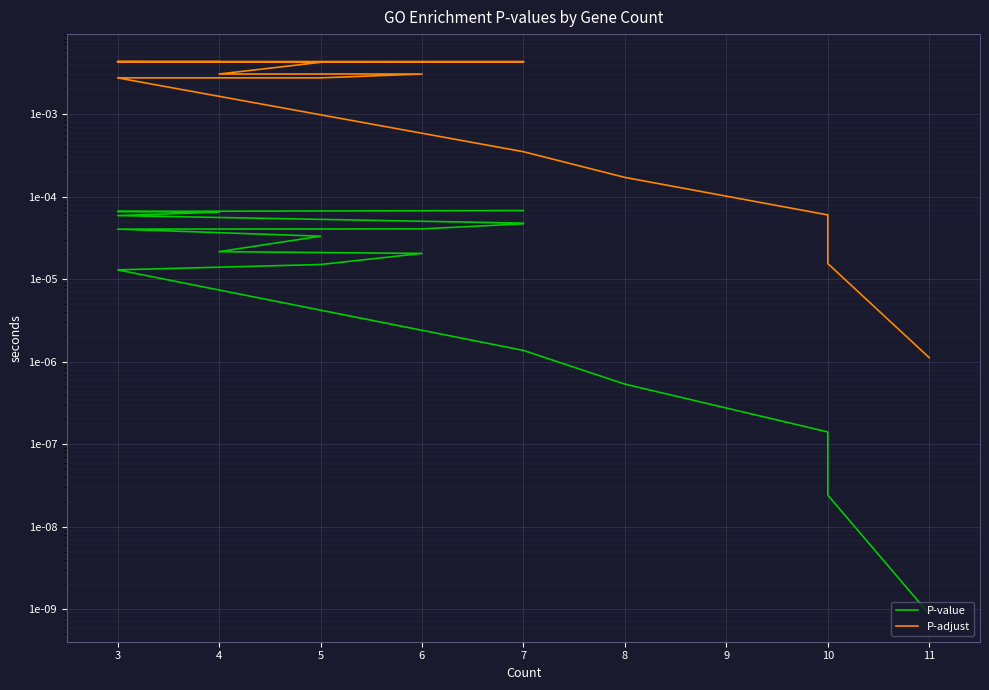

Rank the series by their maximum value, from lowest to highest.

P-value, P-adjust